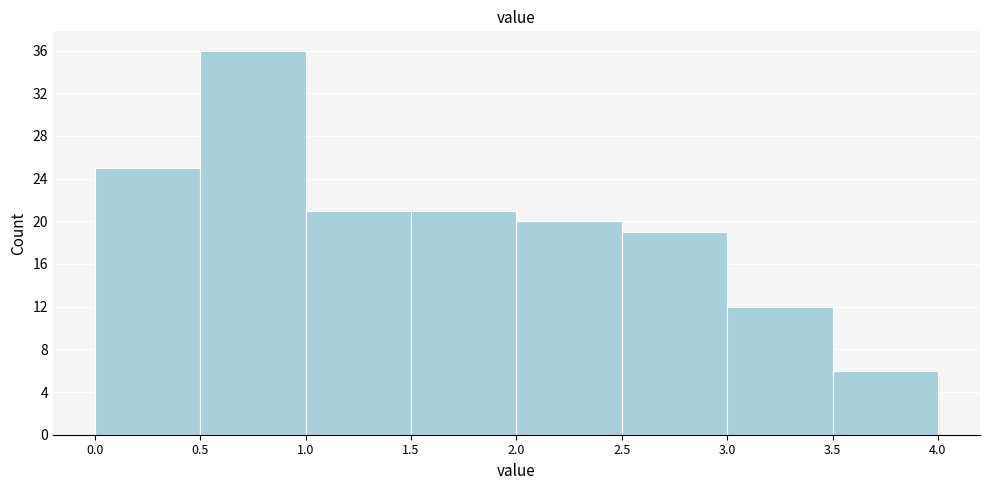

Reading left to right, list every bar in this chart as the range it spans on the x-axis followed by its height. The values are not printed on the chart, so give them approximately, as read against the axis.

0.0 to 0.5: 25
0.5 to 1.0: 36
1.0 to 1.5: 21
1.5 to 2.0: 21
2.0 to 2.5: 20
2.5 to 3.0: 19
3.0 to 3.5: 12
3.5 to 4.0: 6